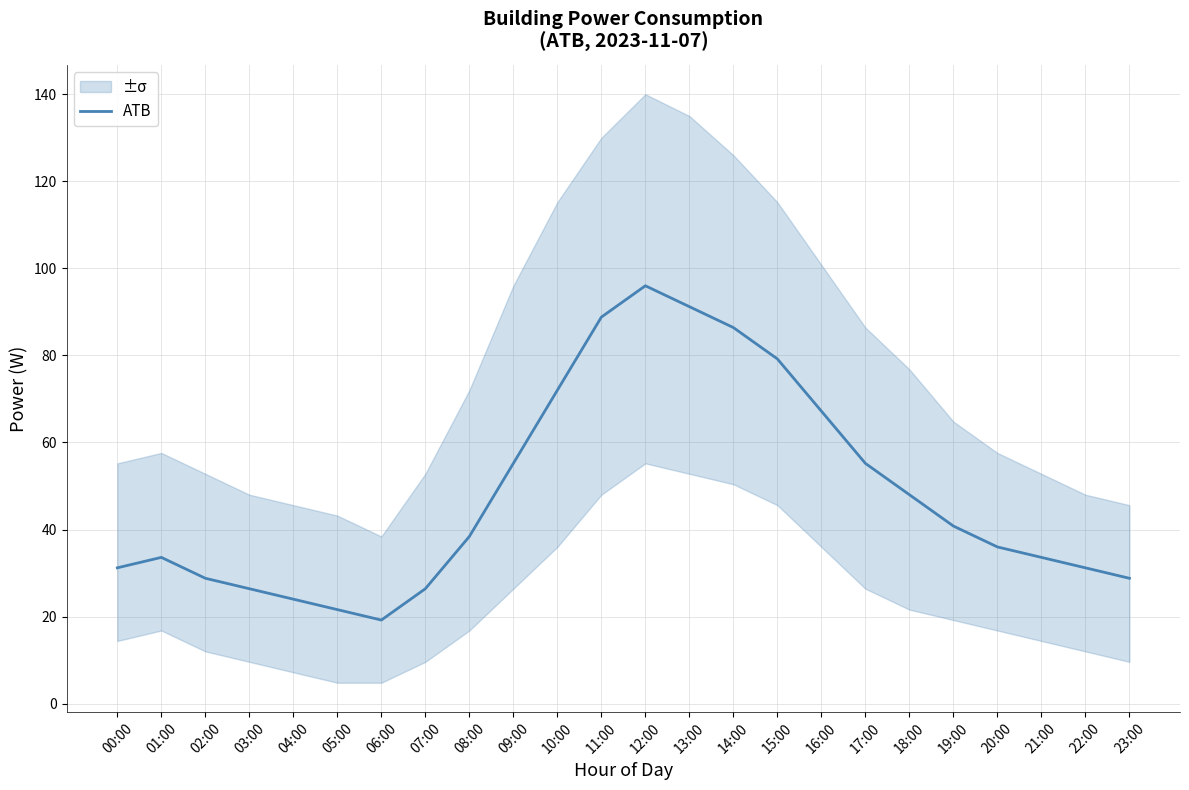

What is the change in value from 04:00 to 19:00?

+16.8